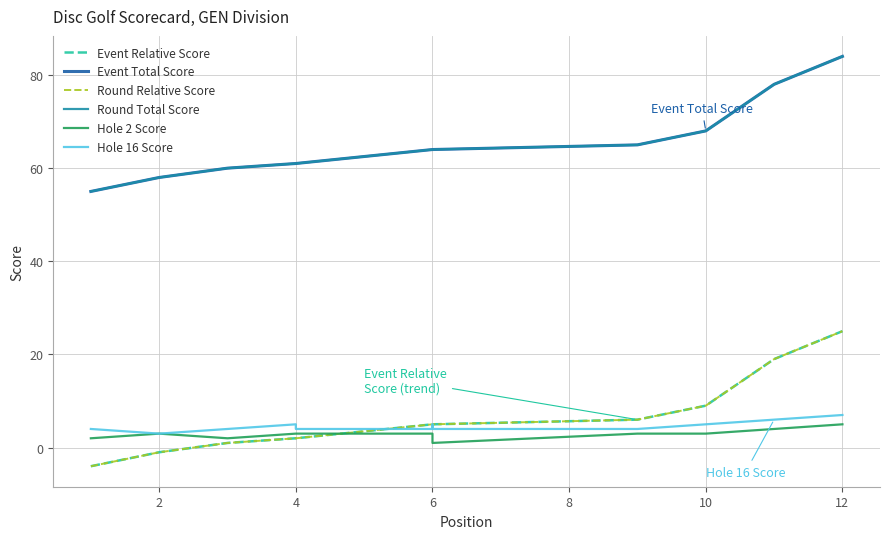

What is the greatest value displayed?

84